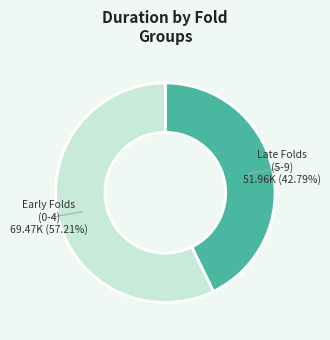

Does any single category account for the majority?

Yes